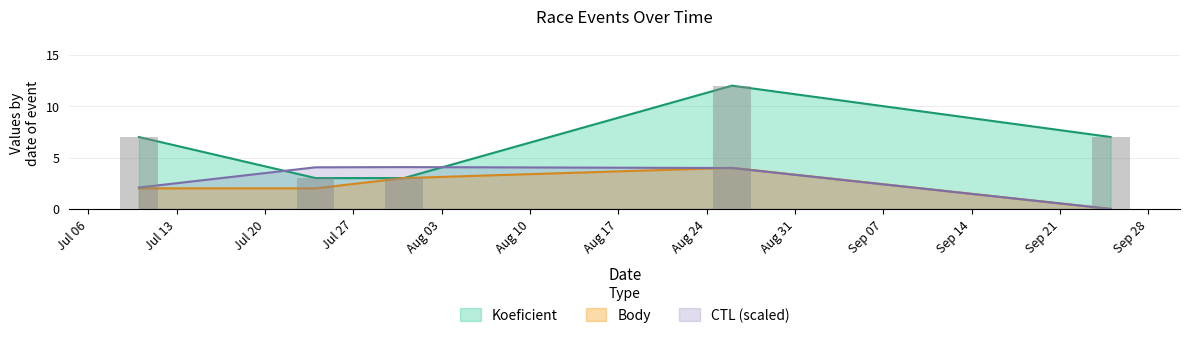

Which series has the widest spread of values?

Koeficient